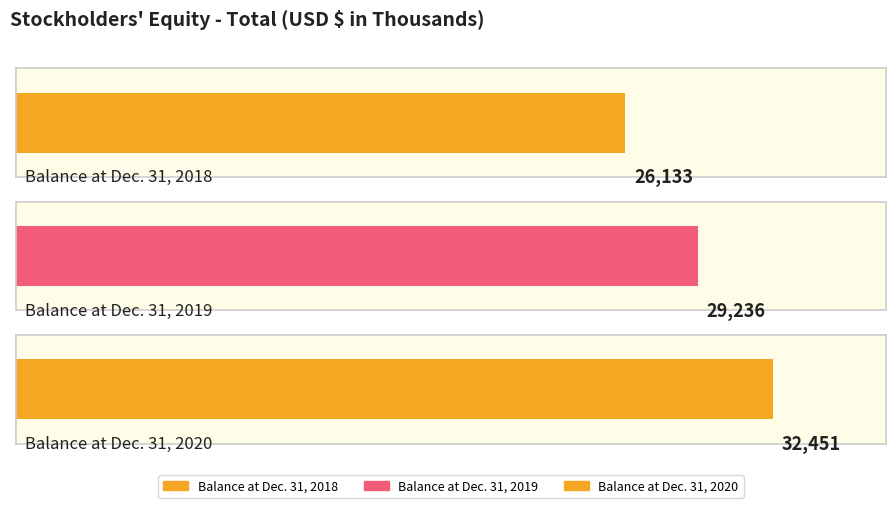

What is the sum of the values at Balance at Dec. 31, 2020 and Balance at Dec. 31, 2018?

58584